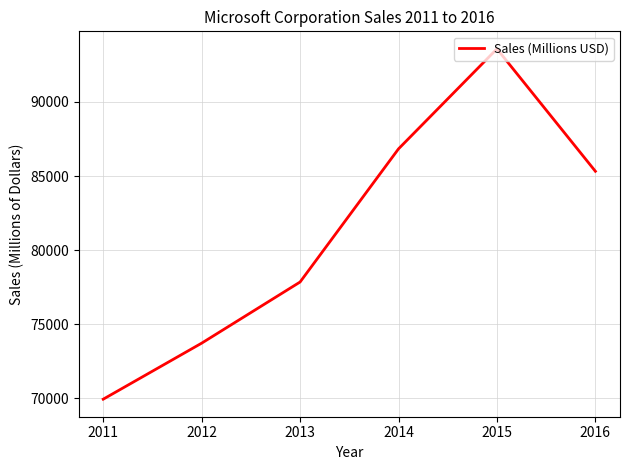

At which label does the data first exceed 85320?

2014